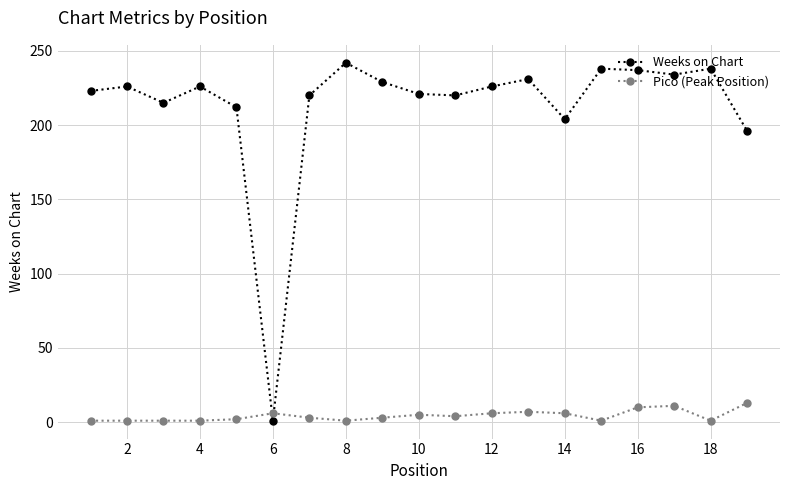

True or false: Pico (Peak Position) has more than 1 interior local peaks.

True